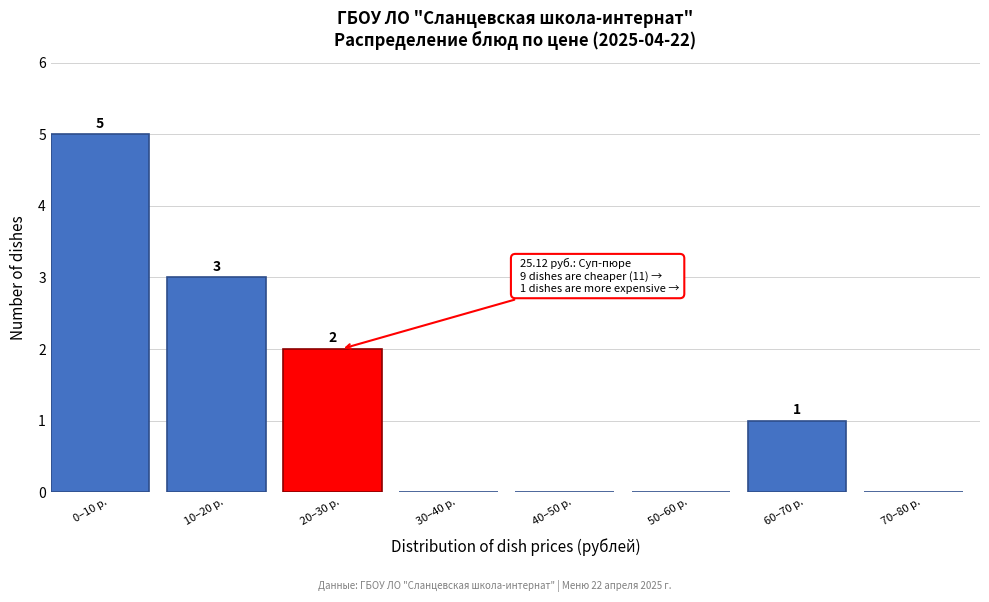

Reading left to right, transcribe all the data shown in this chart.

0–10 р.=5	10–20 р.=3	20–30 р.=2	30–40 р.=0	40–50 р.=0	50–60 р.=0	60–70 р.=1	70–80 р.=0